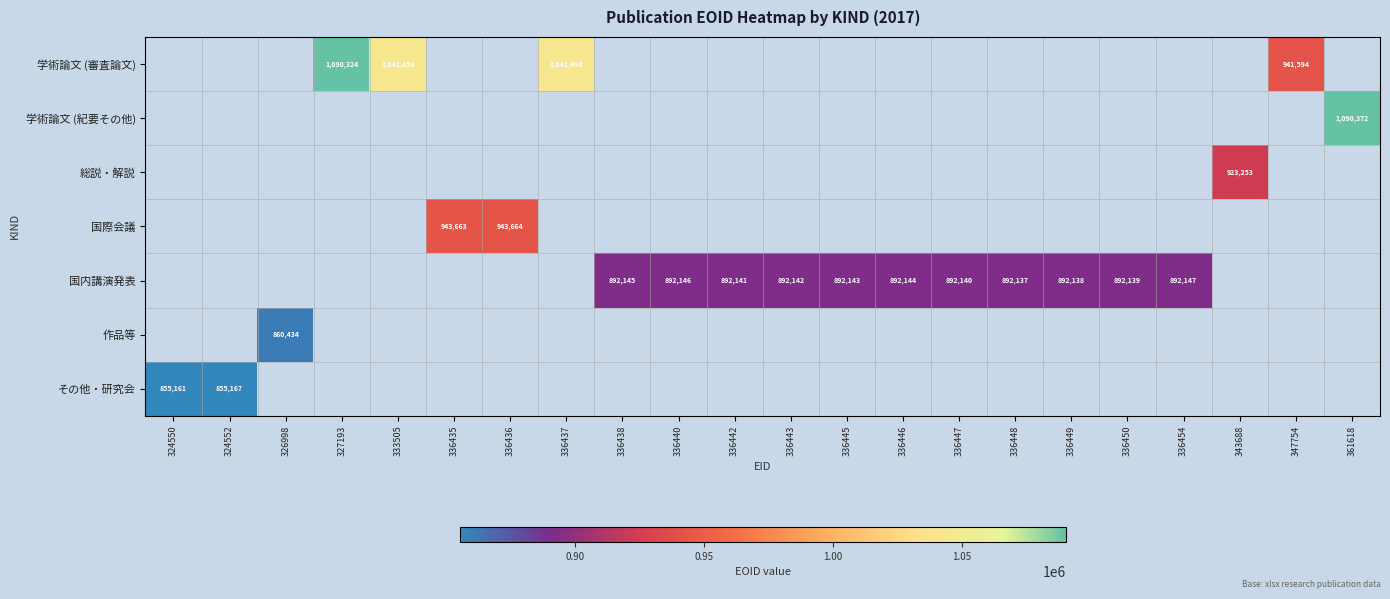

What is the maximum value shown in the chart?

1090372.0